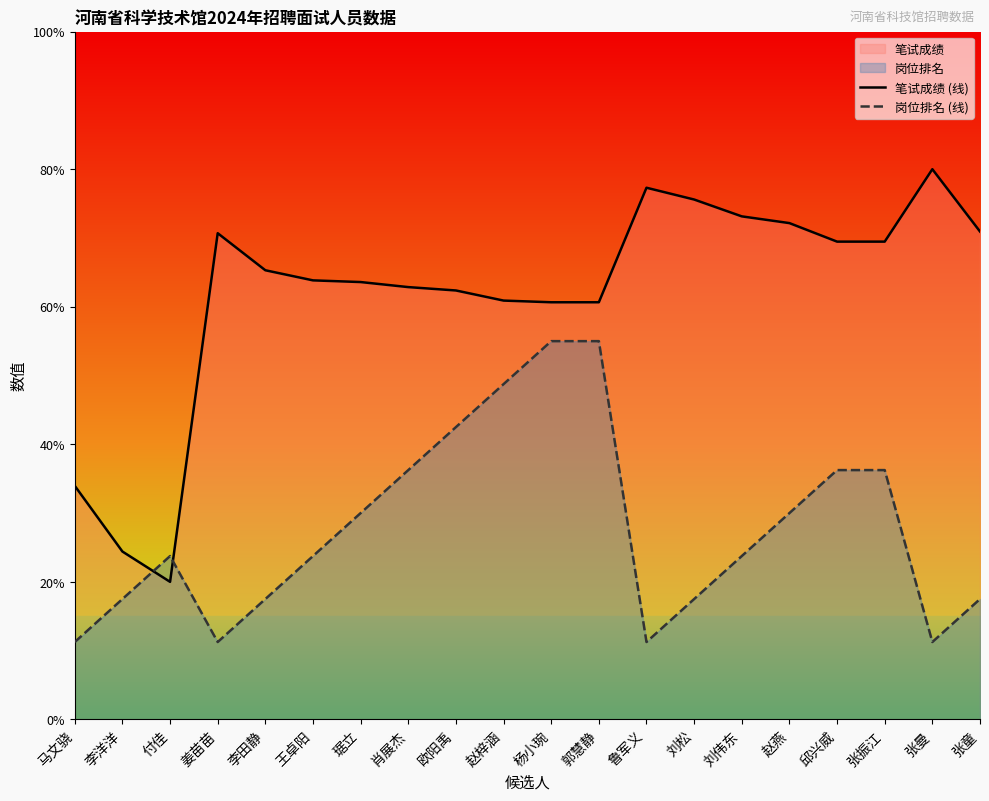

What is the spread (max minus min) of values at 马文骁?

22.7